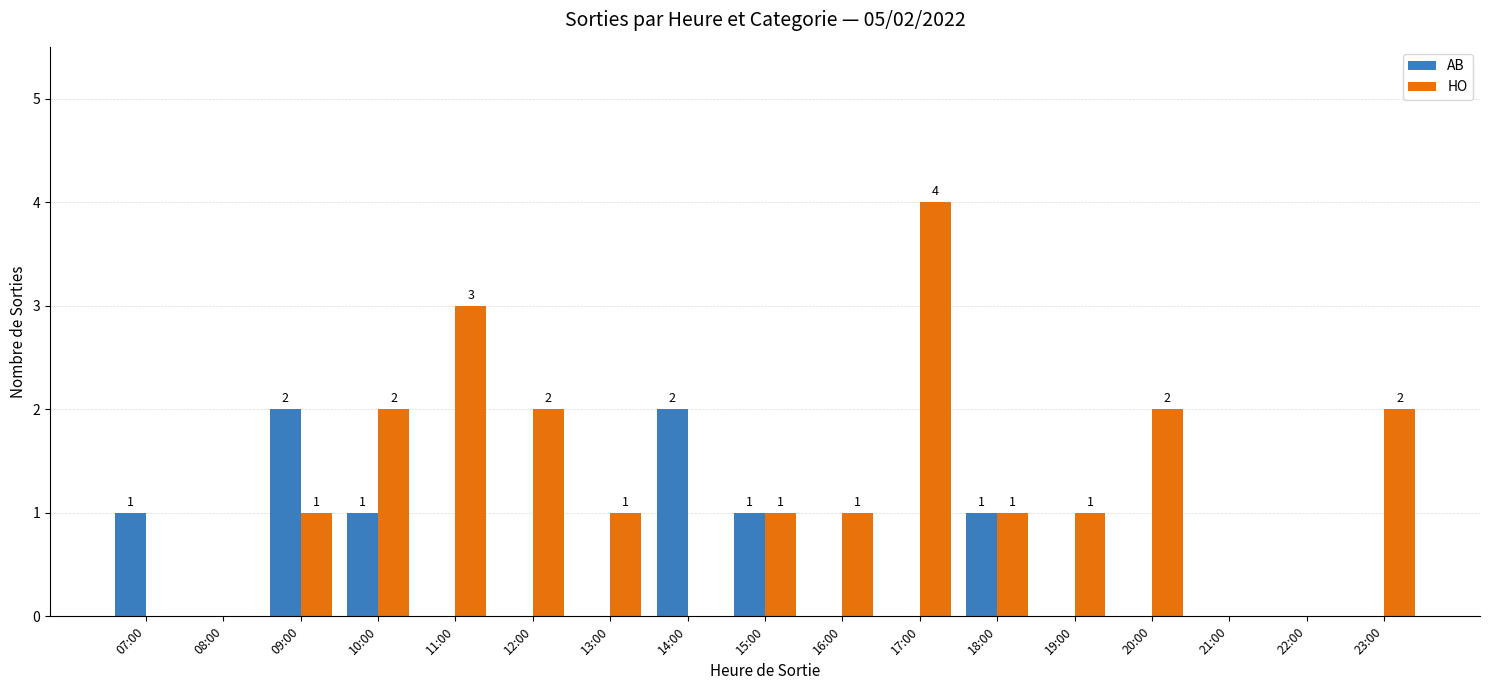

What is the greatest value displayed?

4